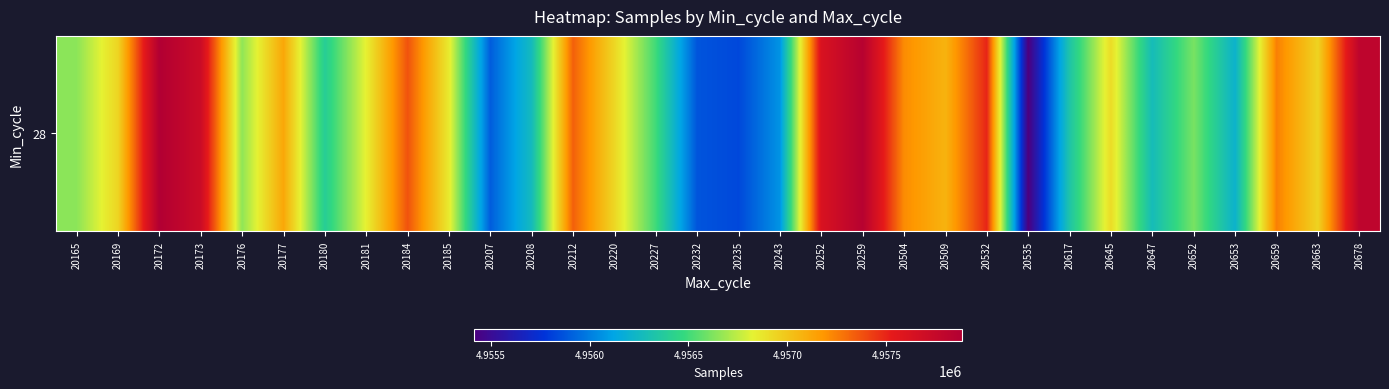

What is the maximum value shown in the chart?

4957883